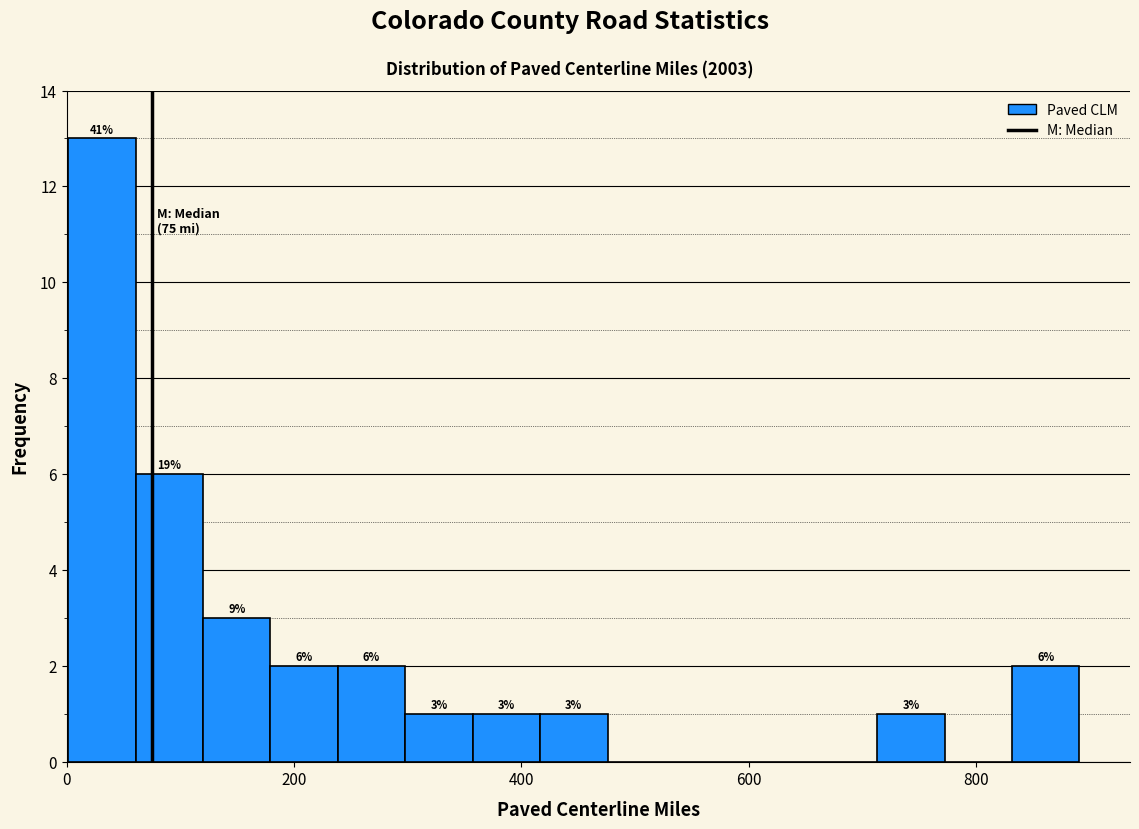

Read against the x-axis, roughly where is the centre of the tallest bar?

40